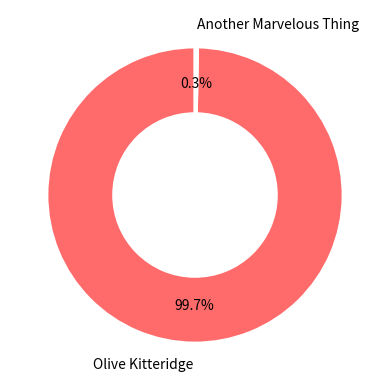

Count the number of slices in the pie.

2